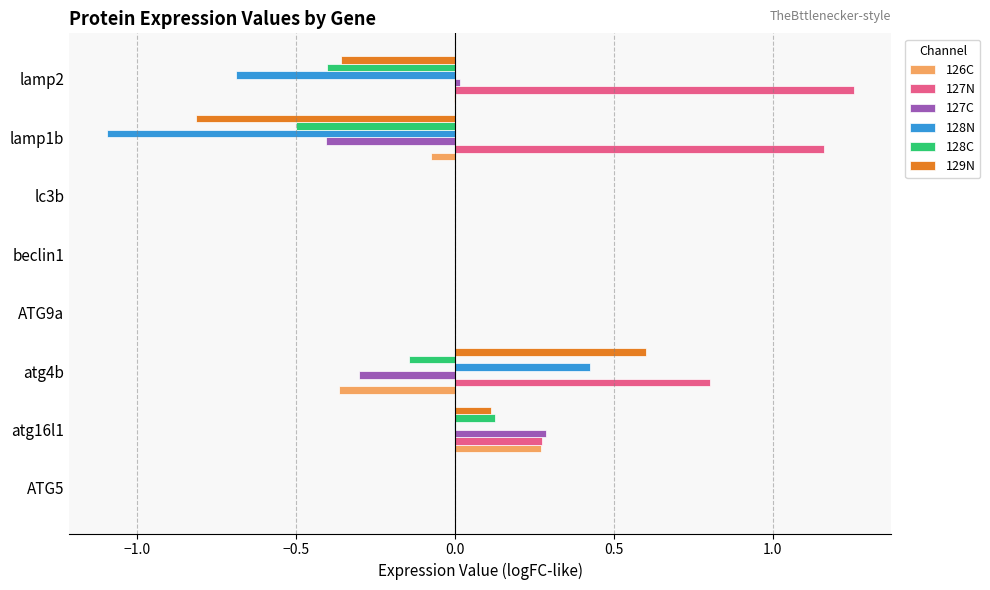

True or false: 129N has a value of 0.9 at lc3b.

False